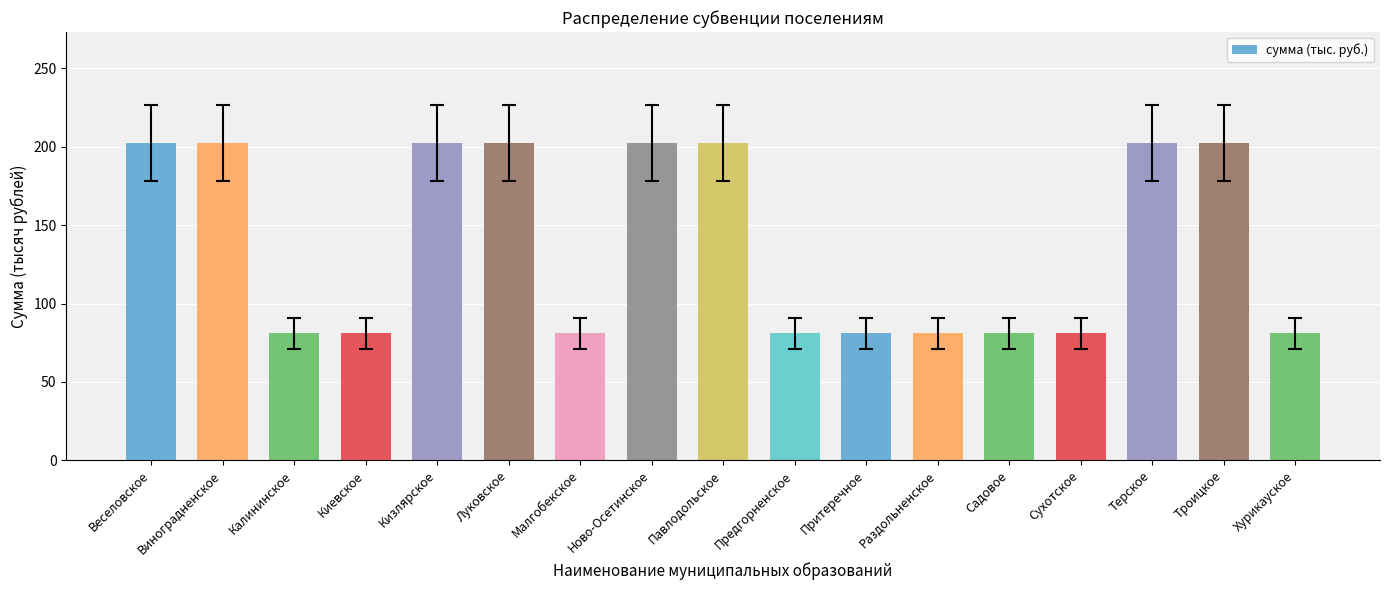

What is the sum of the values at Киевское and Раздольненское?

162.0